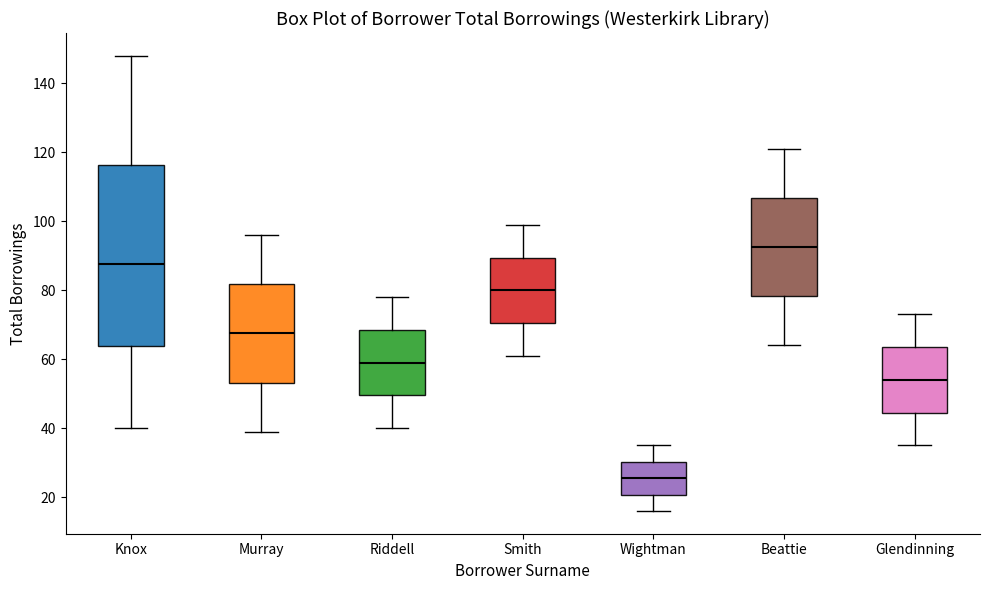

Which box is the tallest, from its lower edge to its upper edge?

Knox